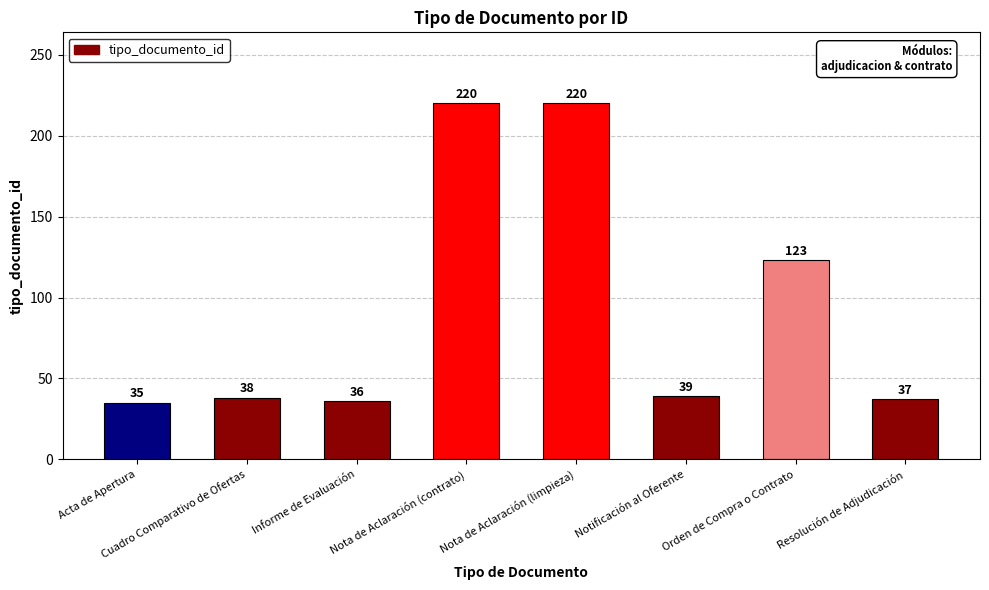

Reading right to left, what are all the values shown in this chart?

37	123	39	220	220	36	38	35